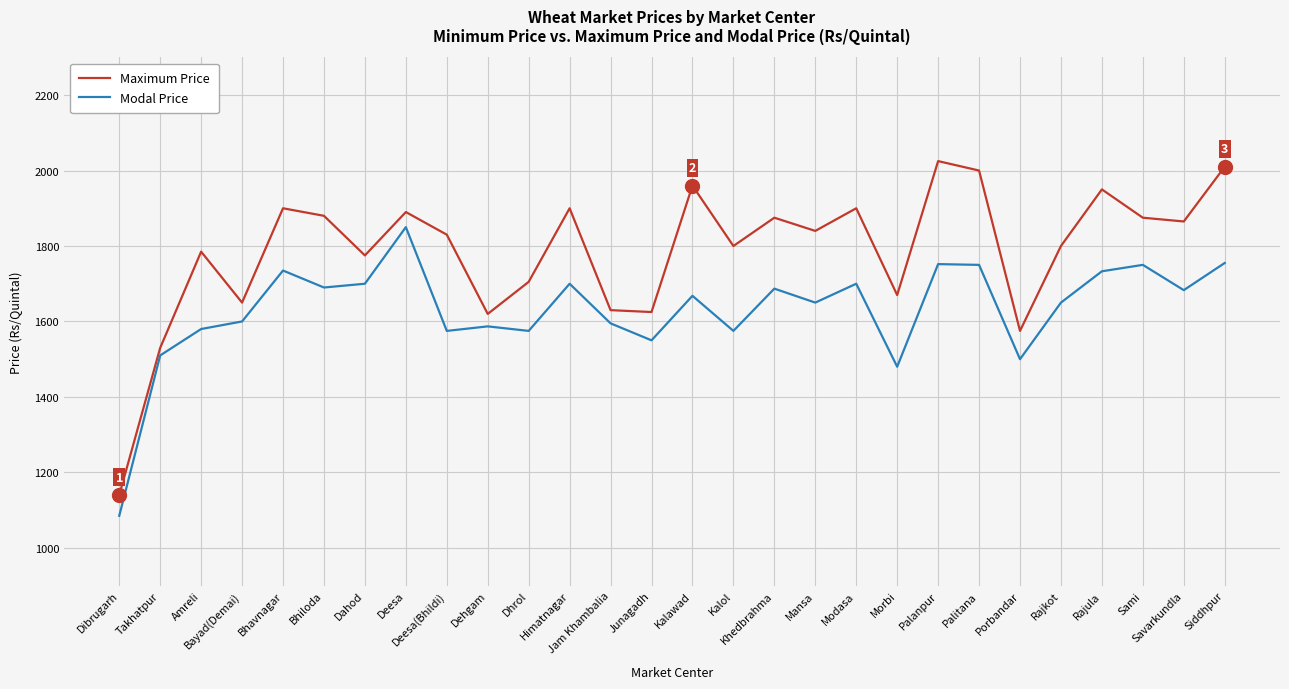

What is the difference between the highest and lowest values at Dahod?

75